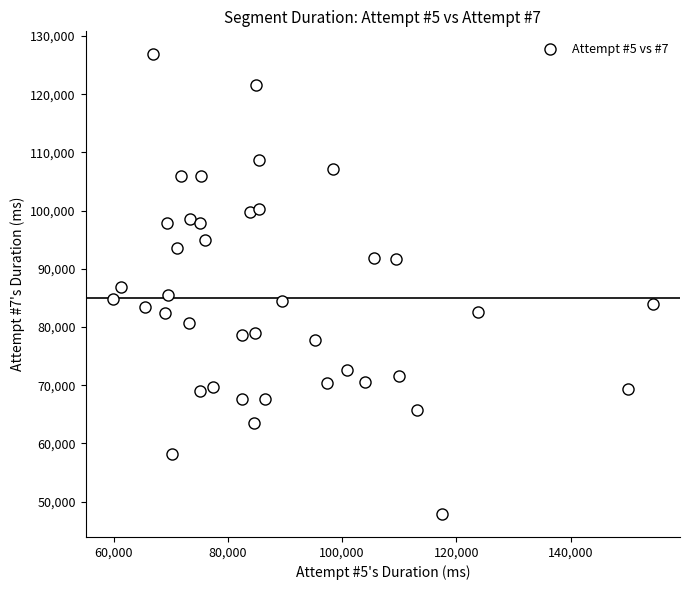

What is the range of X values (max minus min)?

94638